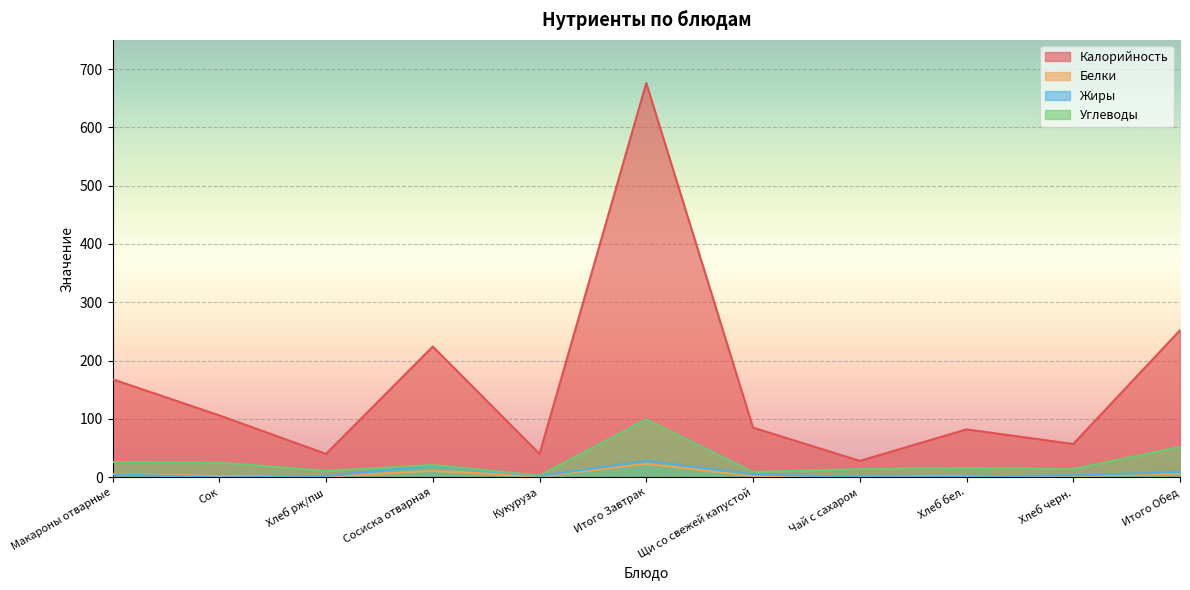

The value of Жиры at Итого Обед is 9.0. True or false?

True